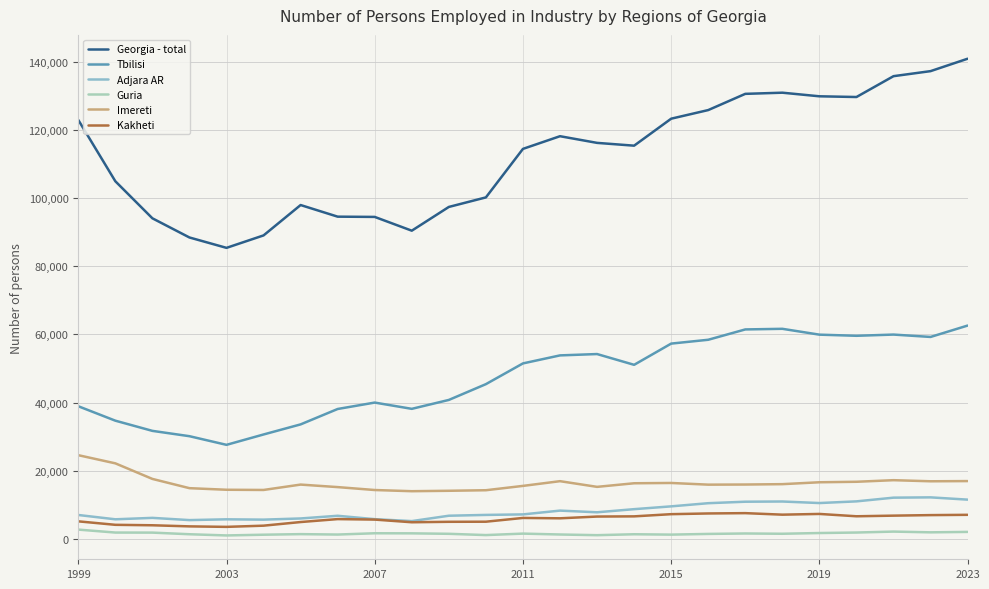

Does the chart have visible grid lines?

Yes